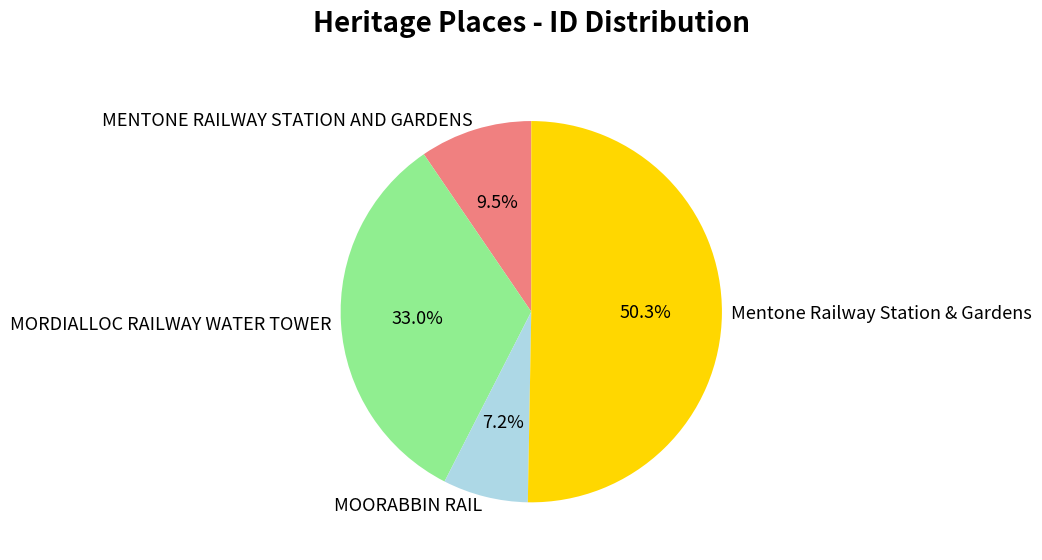

Does Mentone Railway Station & Gardens account for over 50% of the chart?

Yes